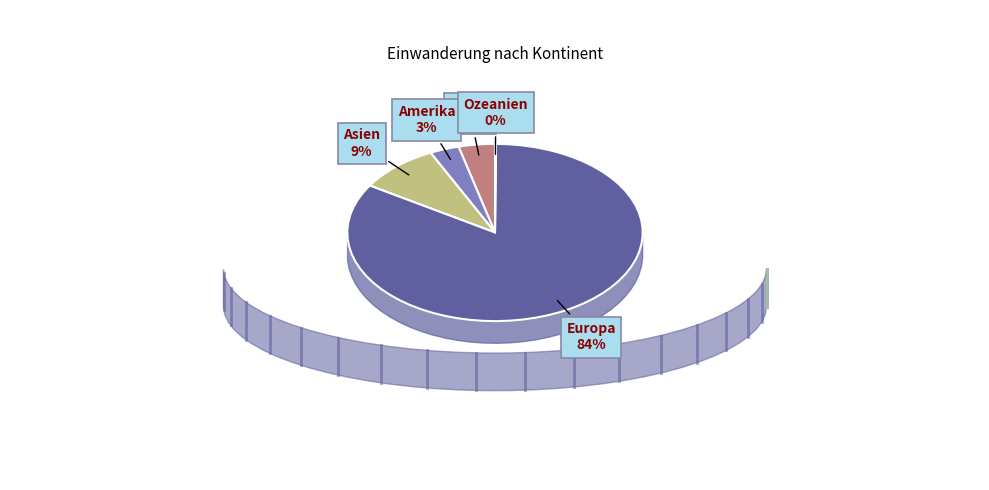

How many slices are in this pie chart?

5